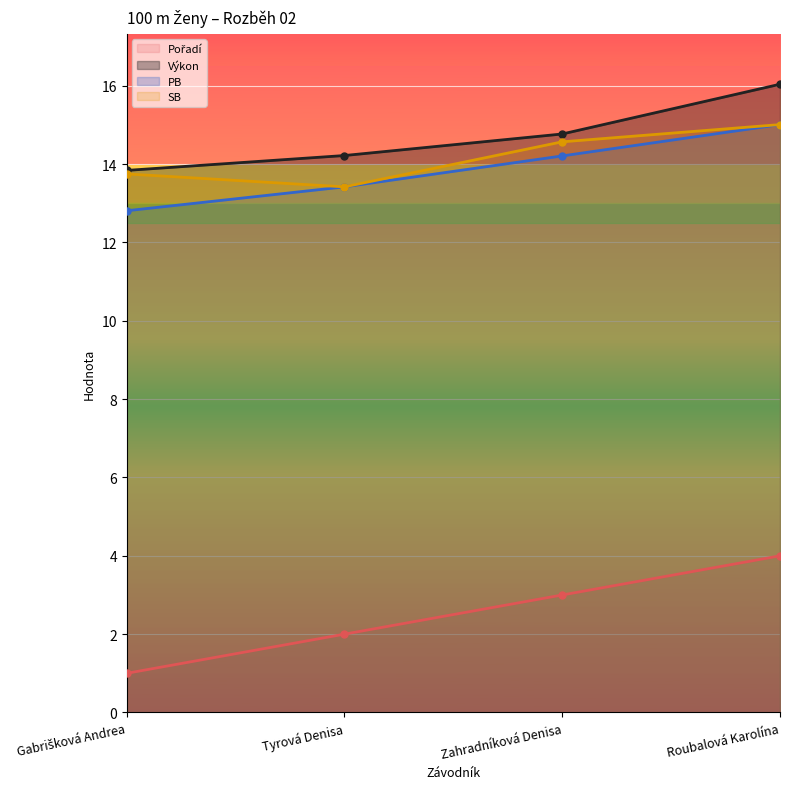

At which label is Pořadí closest to 2?

Tyrová Denisa